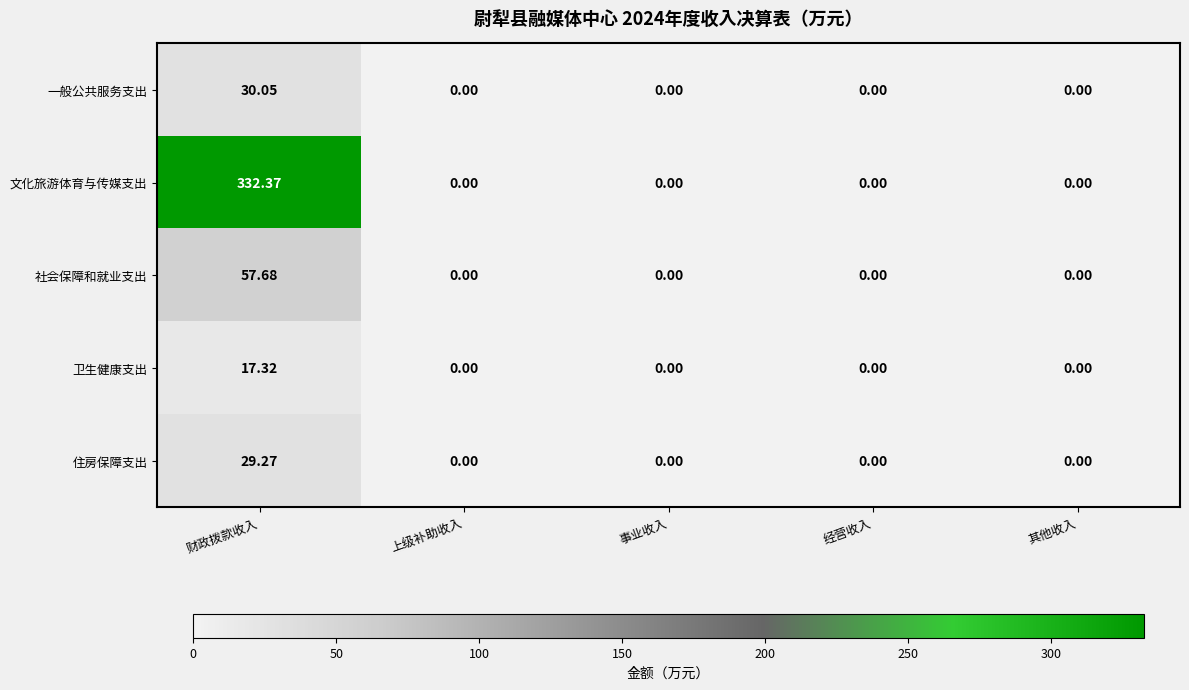

Which series has the widest spread of values?

文化旅游体育与传媒支出